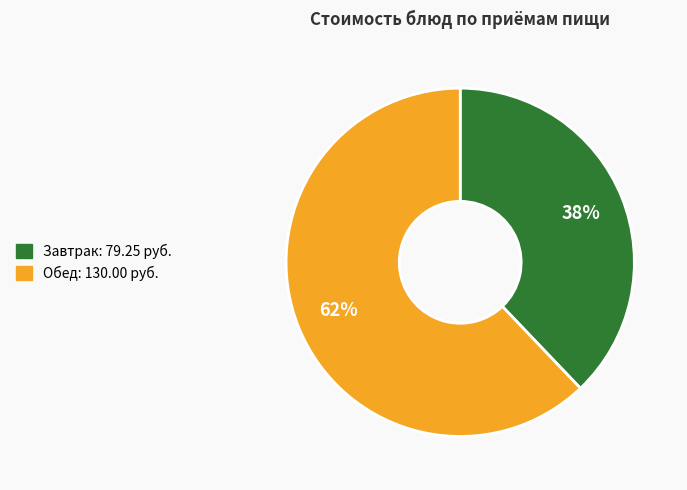

To the nearest percent, what is the average slice percentage?

50%